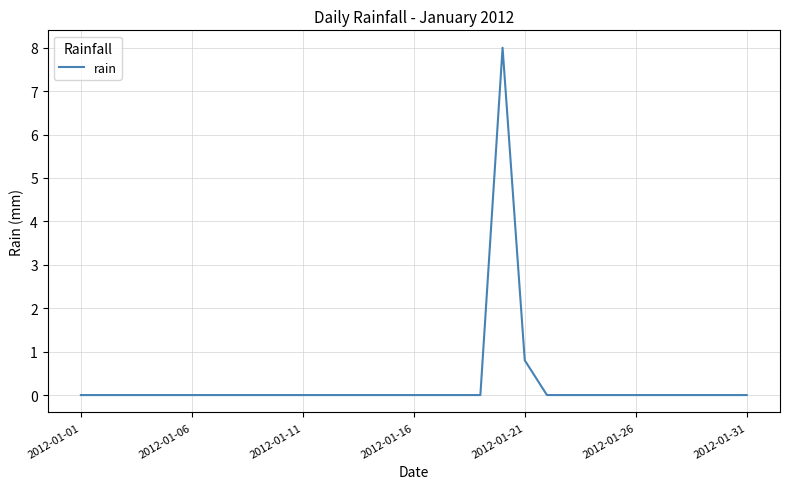

What is the maximum value shown in the chart?

8.0